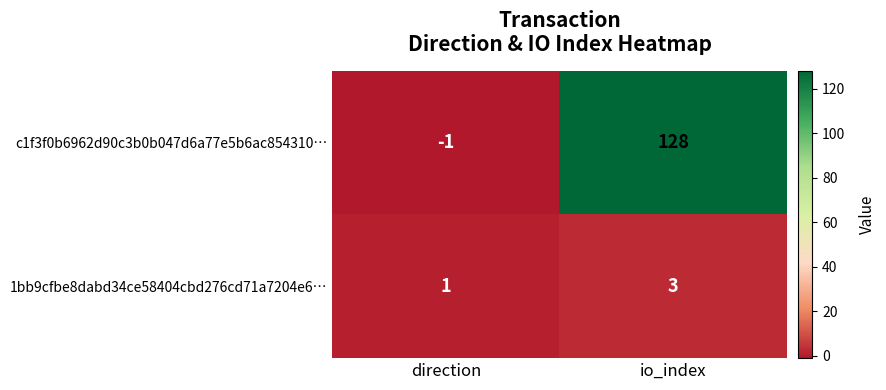

How many data points does each series have?

2